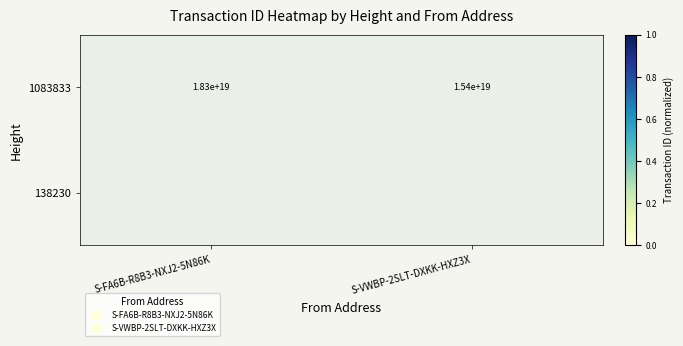

List the series in order of their overall mean, highest first.

1083833, 138230